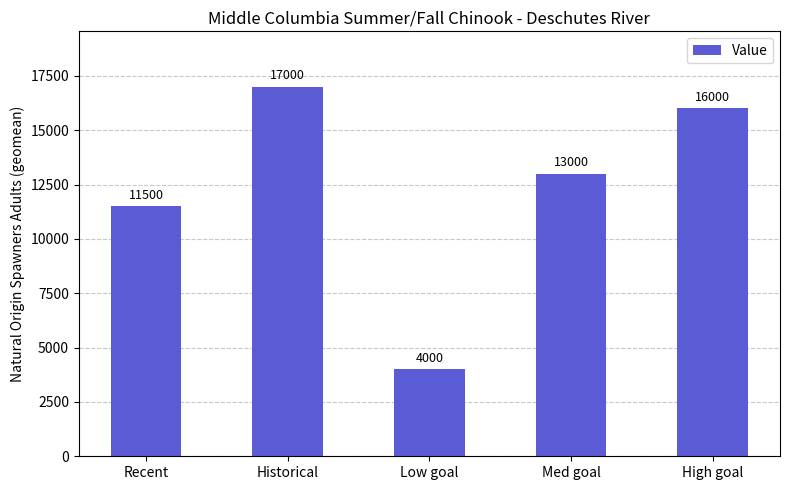

What is the average value?

12300